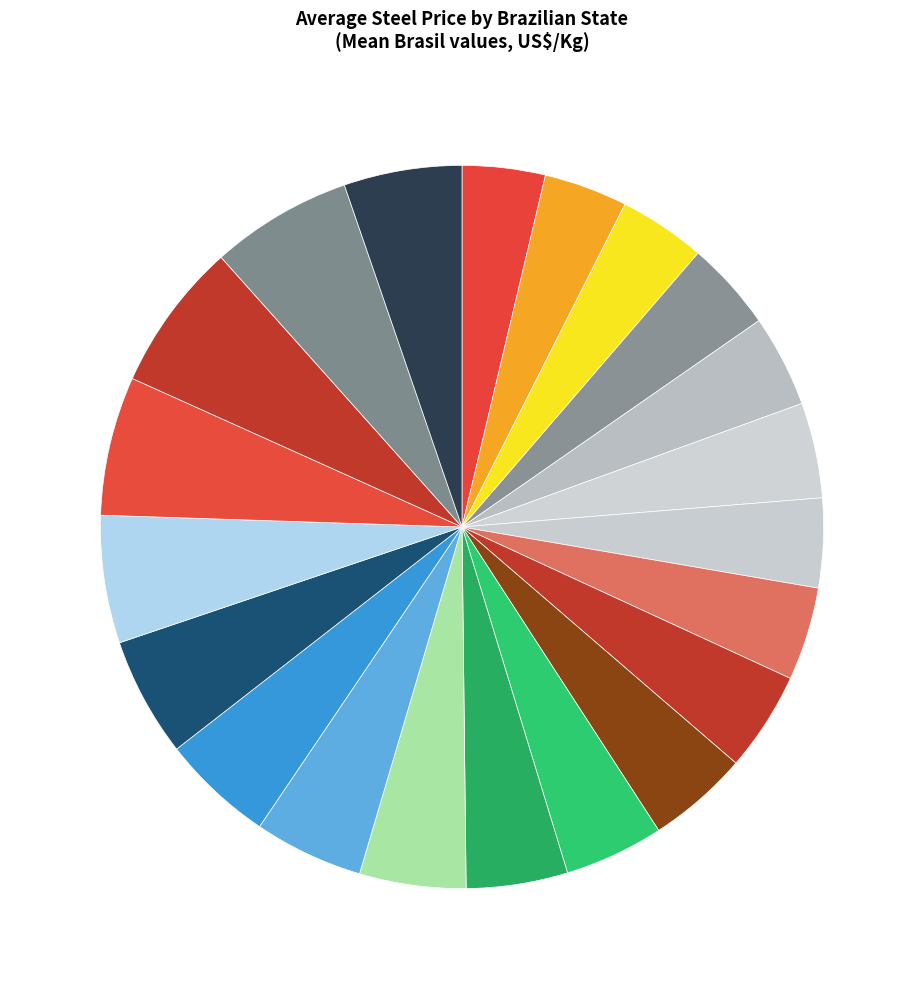

How many slices are in this pie chart?

21